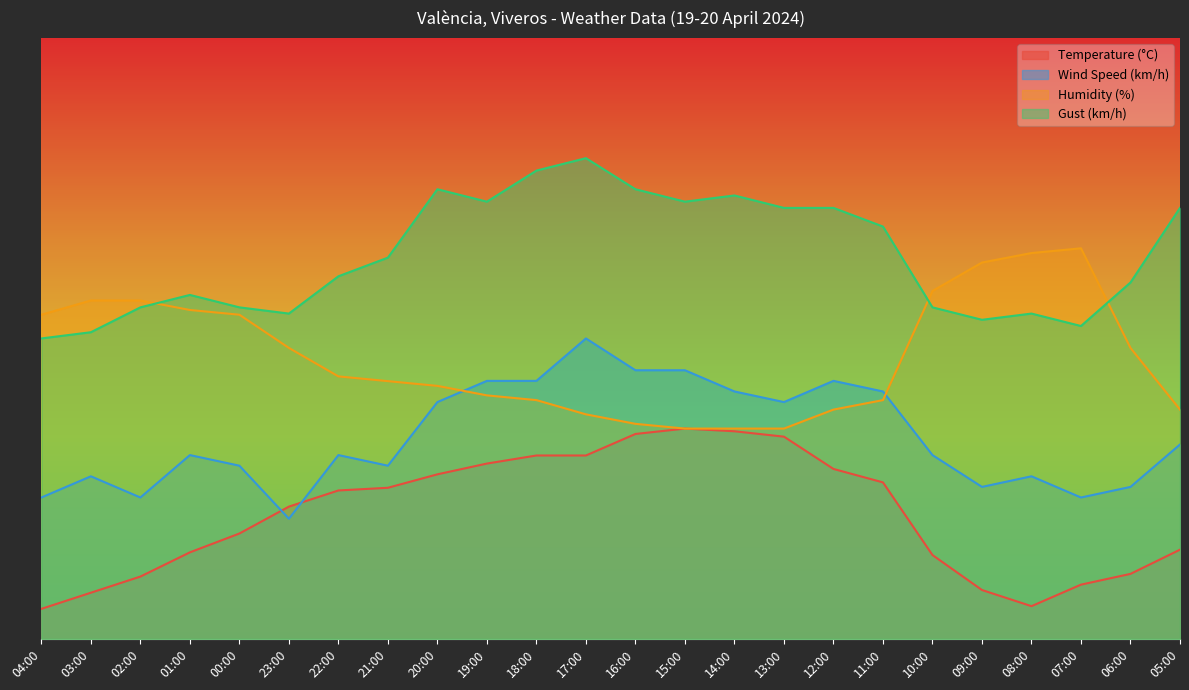

What position from the right is 10:00?

6